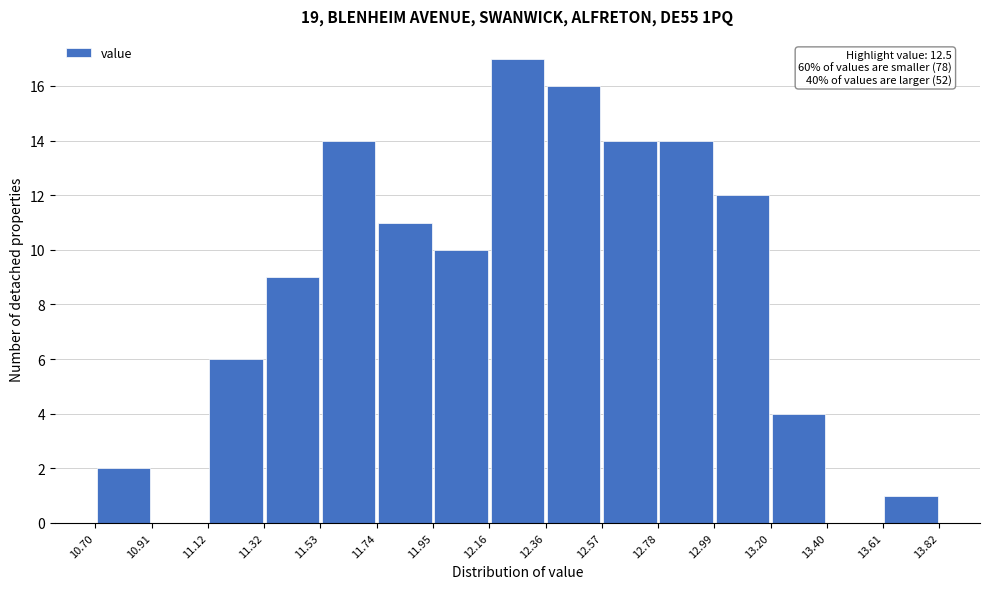

Over which range of the x-axis is the bar tallest?

12.16 to 12.36